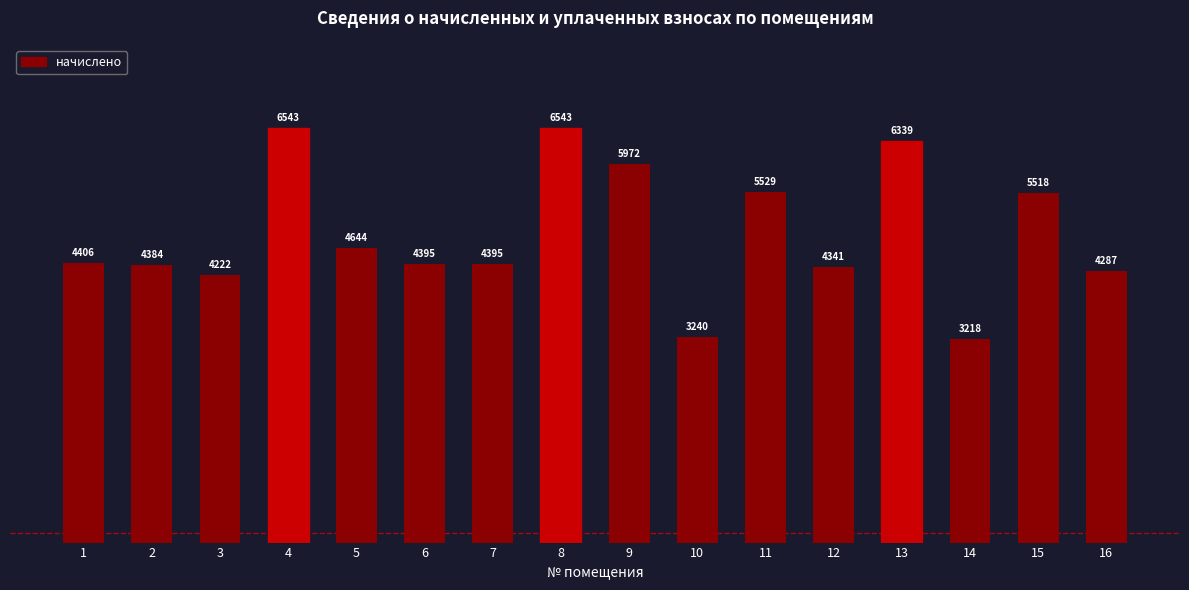

Approximately how many times larger is the value at 11 compared to 7?

1.3